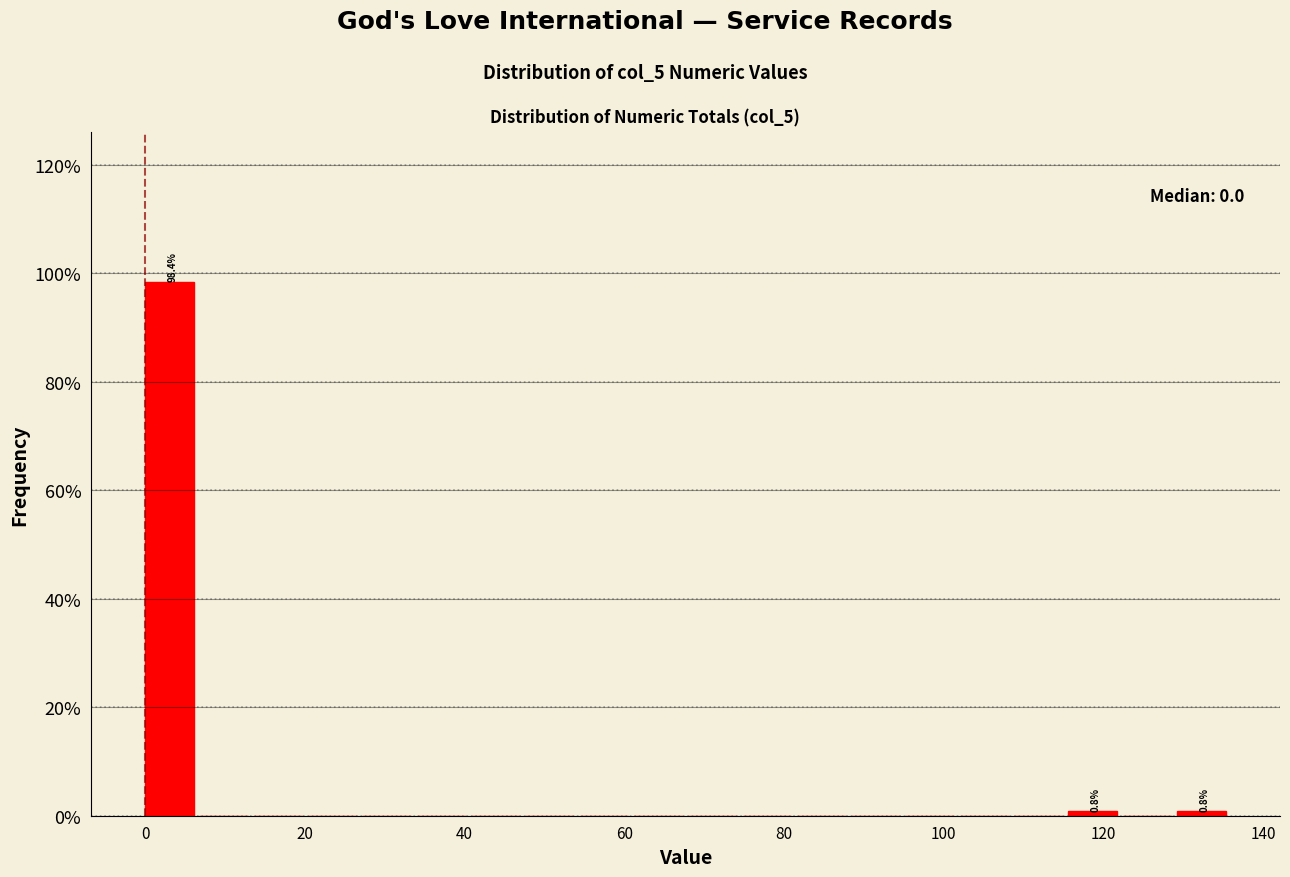

Around what value on the x-axis is the tallest bar? Give the approximate position of its centre, as read against the axis.

4